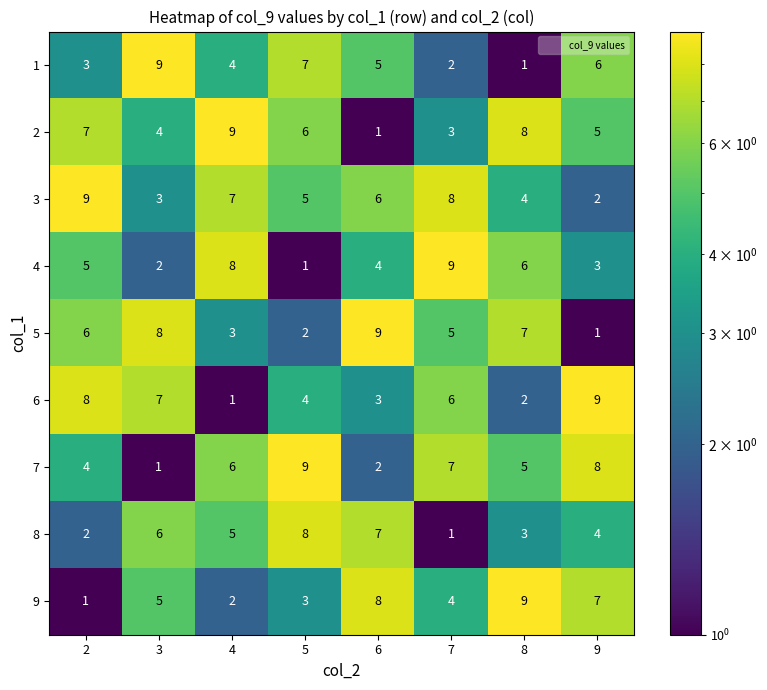

Count the number of categories in the chart.

8